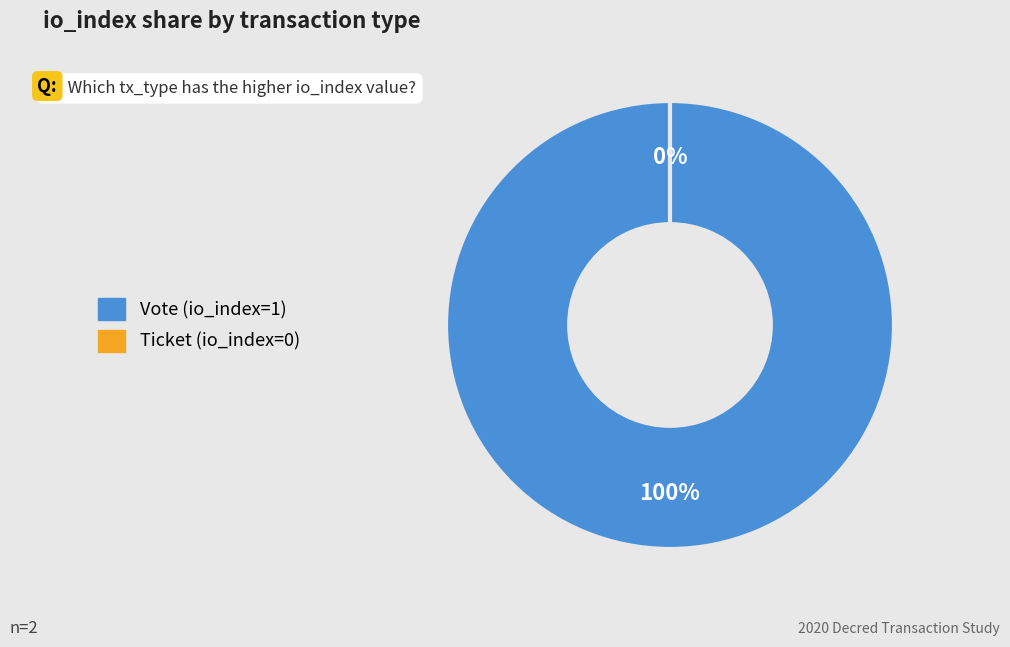

Rank the categories by value from lowest to highest.

Ticket (io_index=0), Vote (io_index=1)